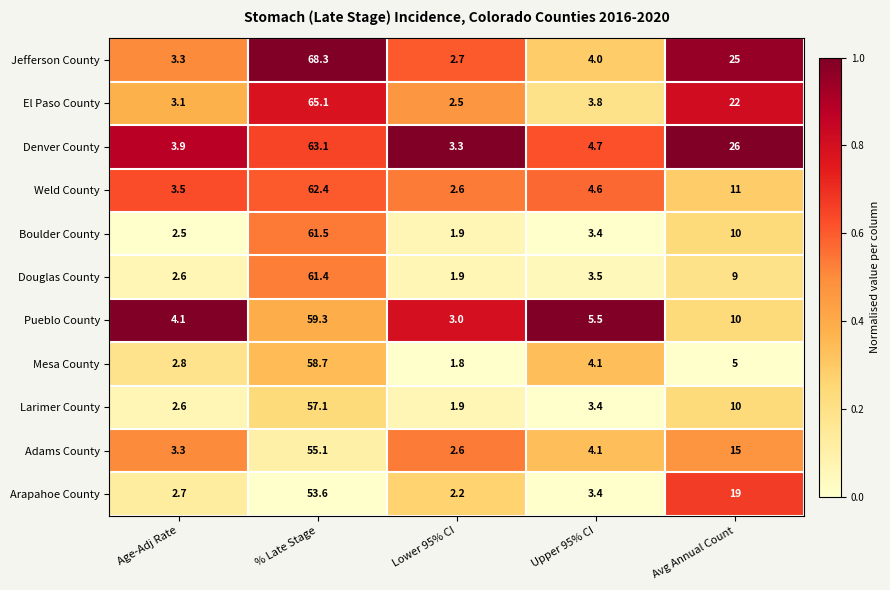

Rank the series by their maximum value, from highest to lowest.

Jefferson County, El Paso County, Denver County, Weld County, Boulder County, Douglas County, Pueblo County, Mesa County, Larimer County, Adams County, Arapahoe County